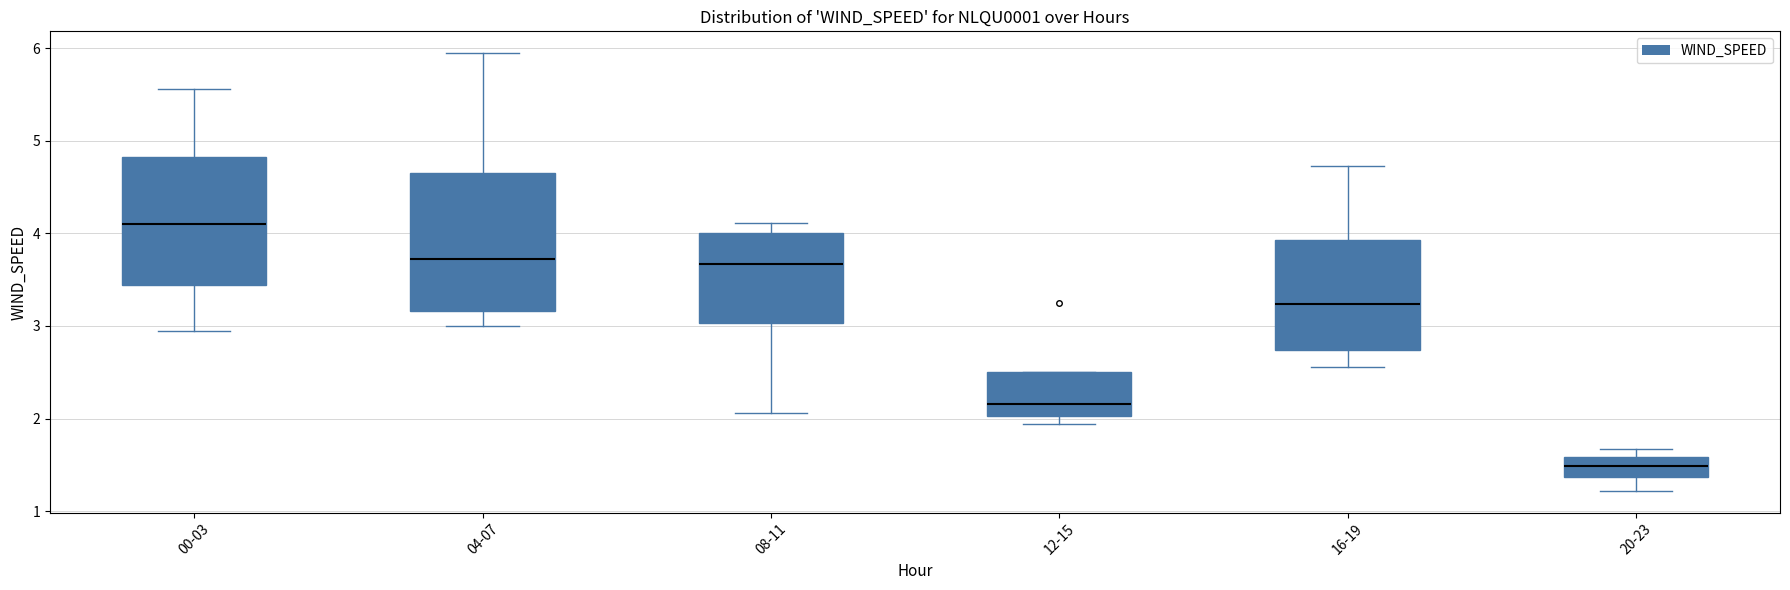

Reading left to right, read every box against the y-axis: the position of its median line, the range the box covers, and the ends of its whiskers. The values are not printed on the chart, so give them approximately, as read against the axis.

00-03: median 4.1, box 3.4 to 4.8, whiskers 2.9 to 5.6
04-07: median 3.7, box 3.2 to 4.7, whiskers 3.0 to 5.9
08-11: median 3.7, box 3.0 to 4.0, whiskers 2.1 to 4.1
12-15: median 2.2, box 2.0 to 2.5, whiskers 1.9 to 2.5
16-19: median 3.2, box 2.7 to 3.9, whiskers 2.6 to 4.7
20-23: median 1.5, box 1.4 to 1.6, whiskers 1.2 to 1.7